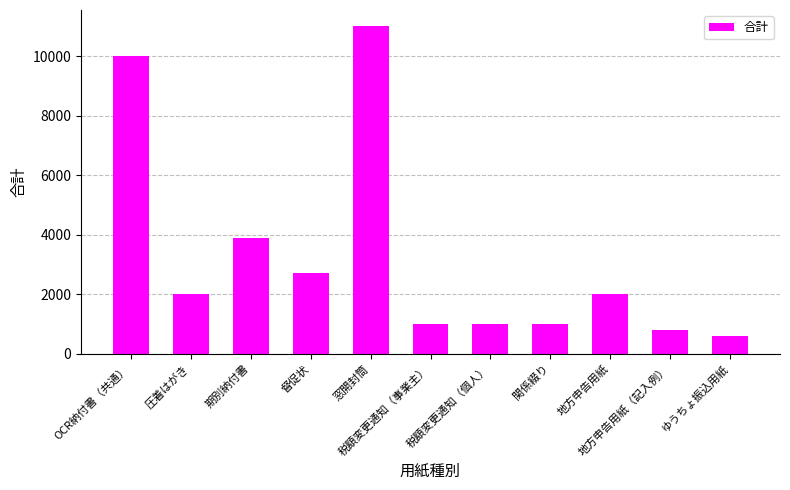

What is the difference between the values at 期別納付書 and 窓開封筒?

7100